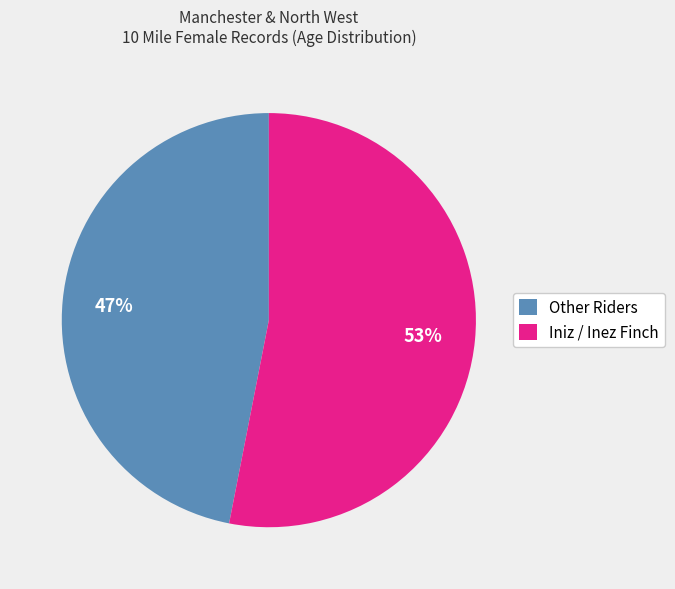

To the nearest percent, what percentage of the pie is Iniz / Inez Finch?

53%